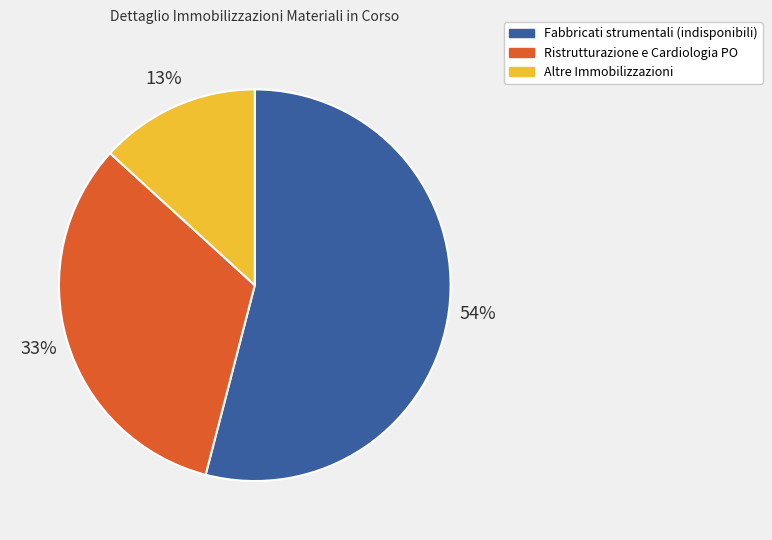

What is the largest slice in the pie chart?

Fabbricati strumentali (indisponibili)